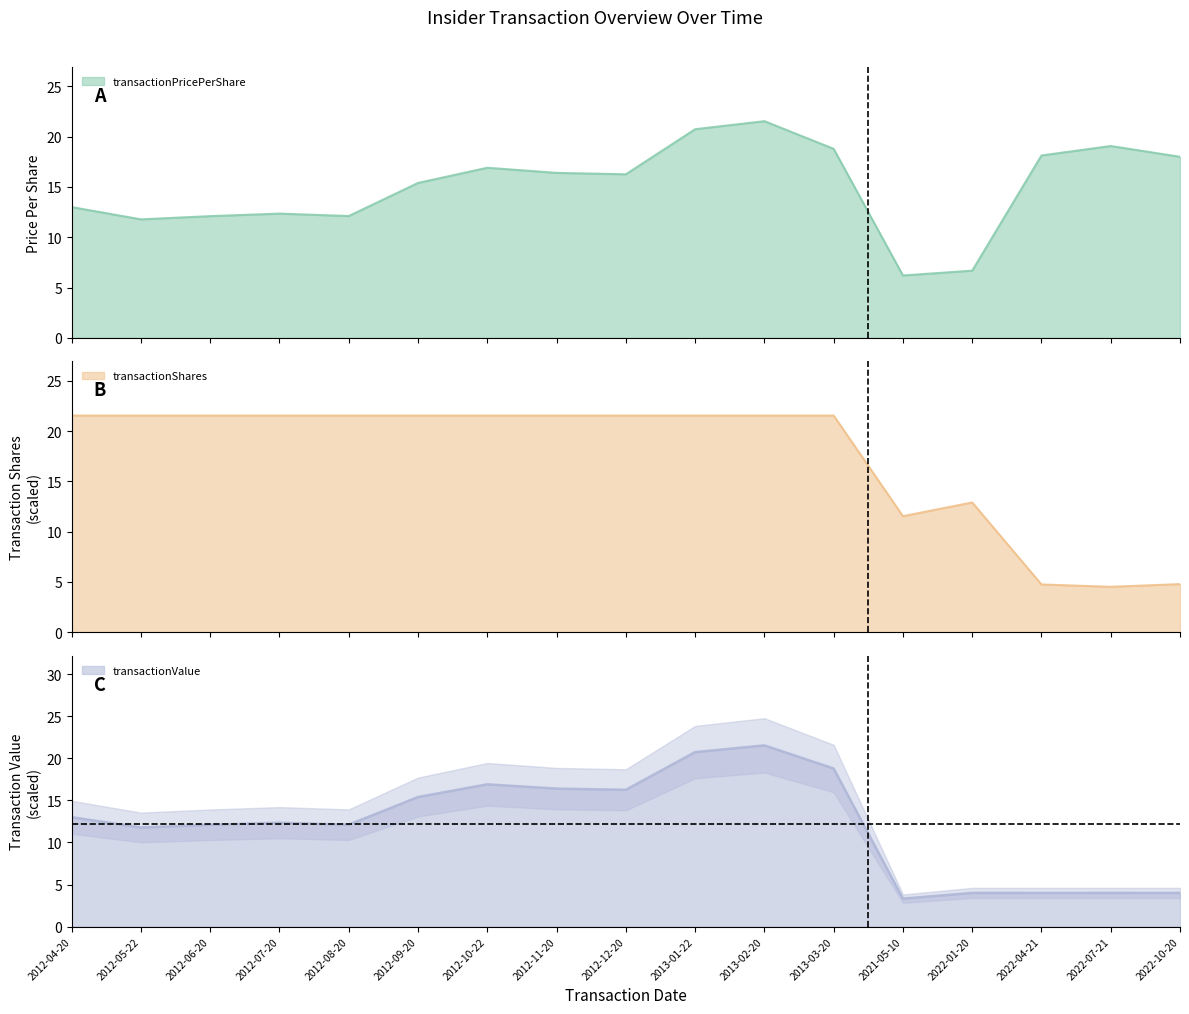

How many interior local peaks does the transactionShares series have?

1